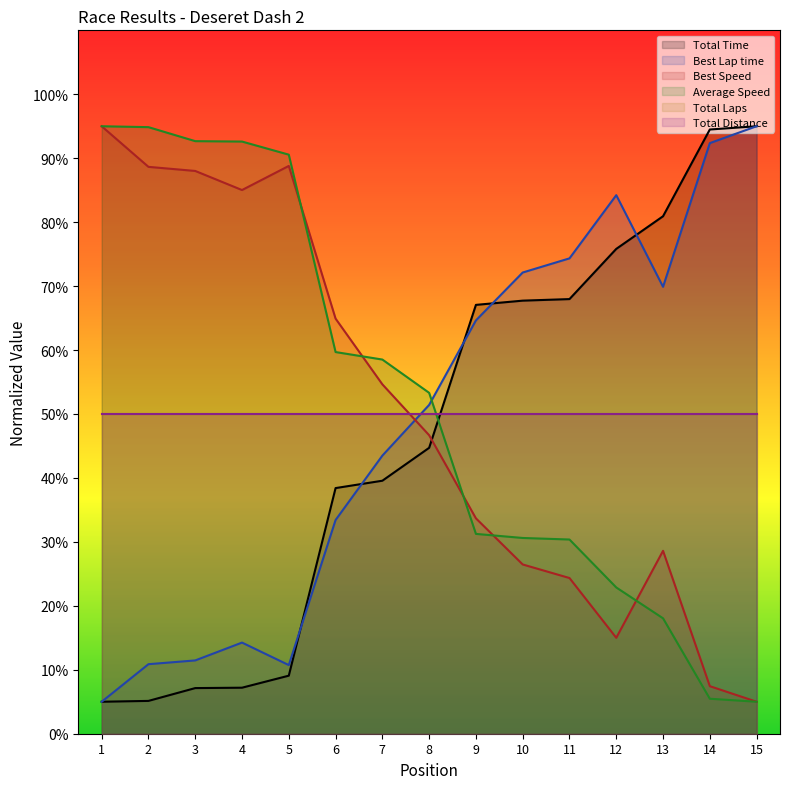

At how many categories does at least one series exceed 61?

13